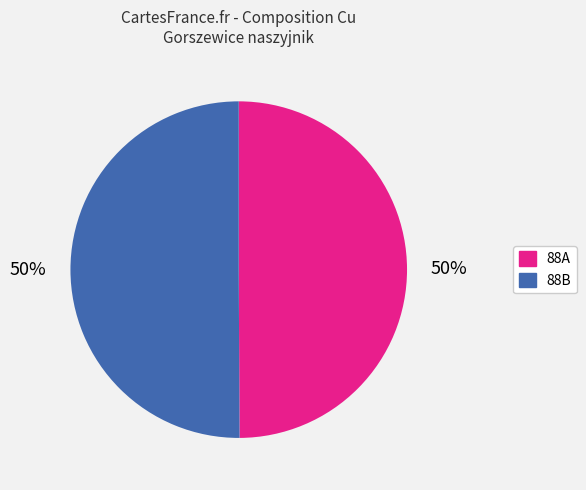

The 88A slice represents 50% of the pie. True or false?

True